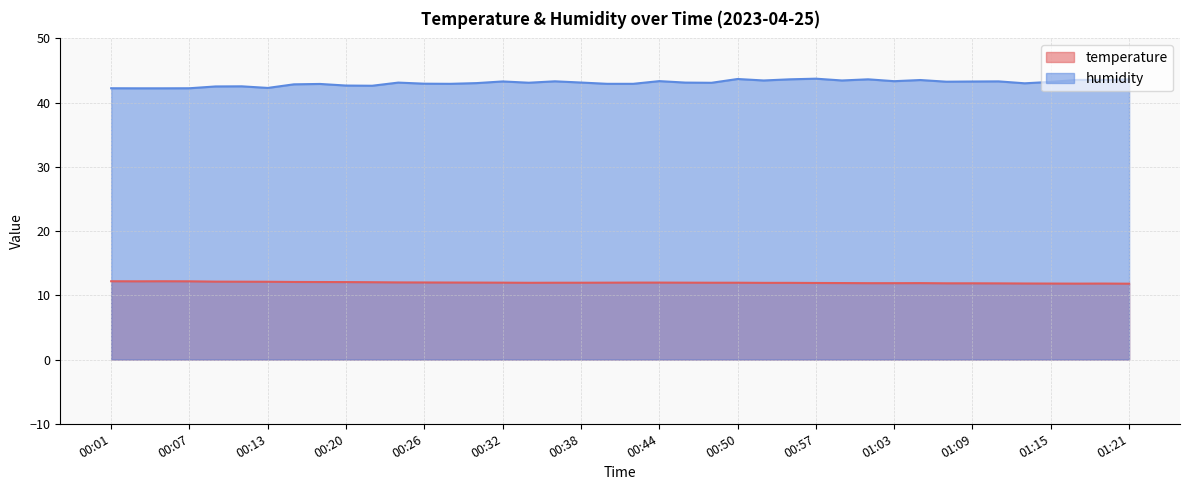

True or false: humidity and temperature intersect in this chart.

False